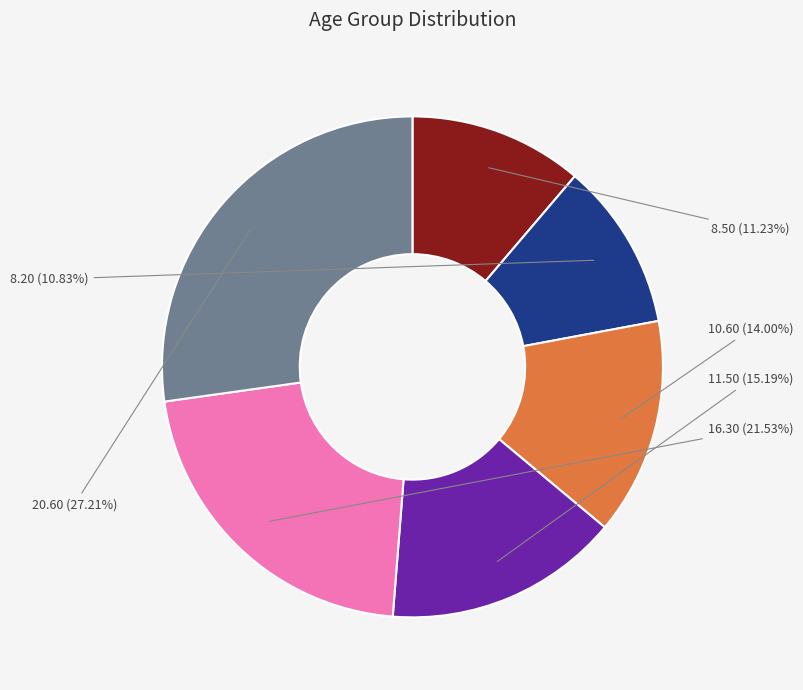

Does any single category account for the majority?

No